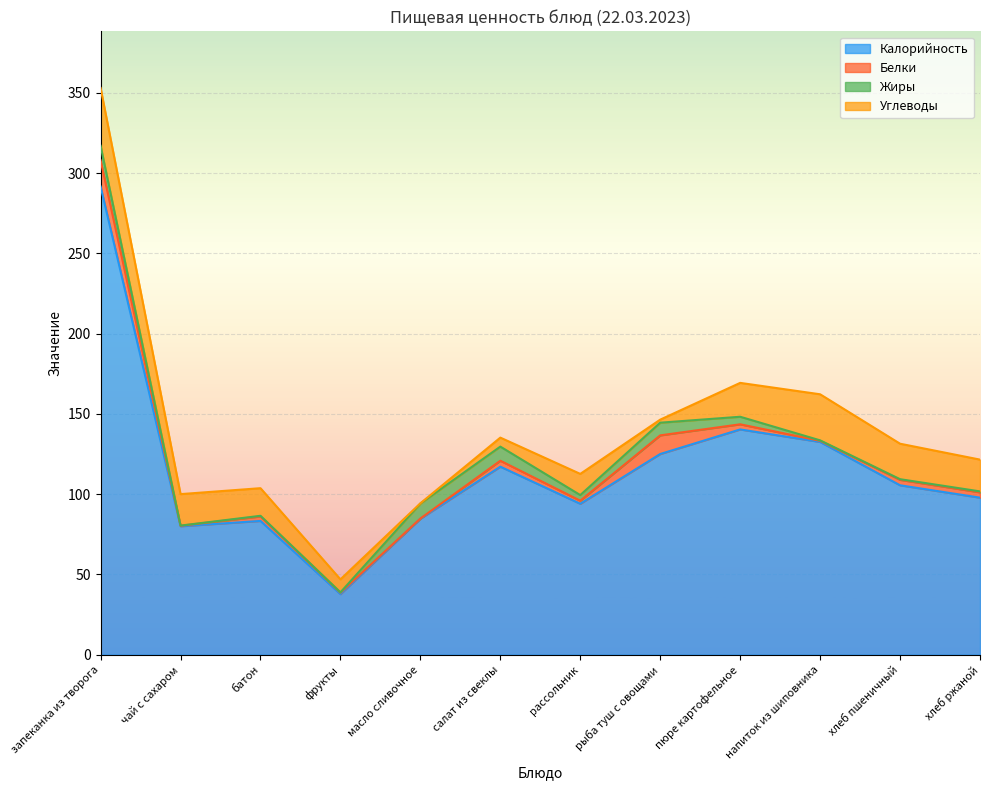

Which series has the largest range (max minus min)?

Калорийность